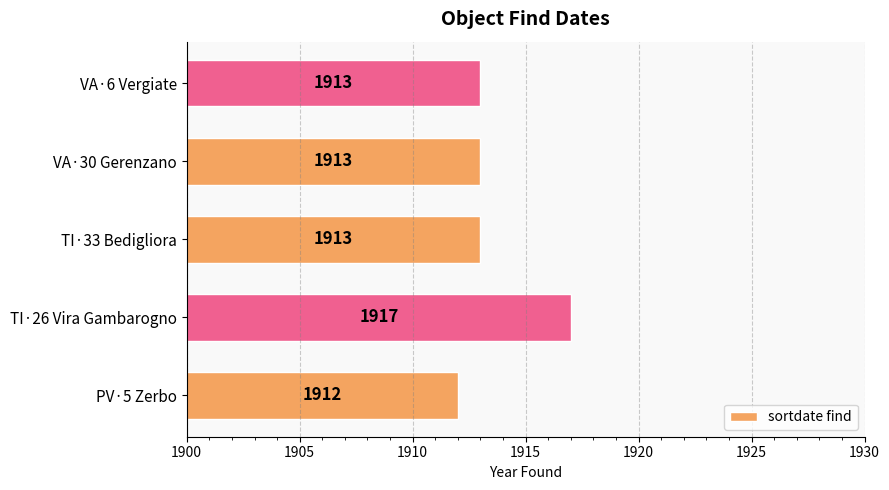

Reading top to bottom, transcribe all the data shown in this chart.

VA·6 Vergiate=1913	VA·30 Gerenzano=1913	TI·33 Bedigliora=1913	TI·26 Vira Gambarogno=1917	PV·5 Zerbo=1912